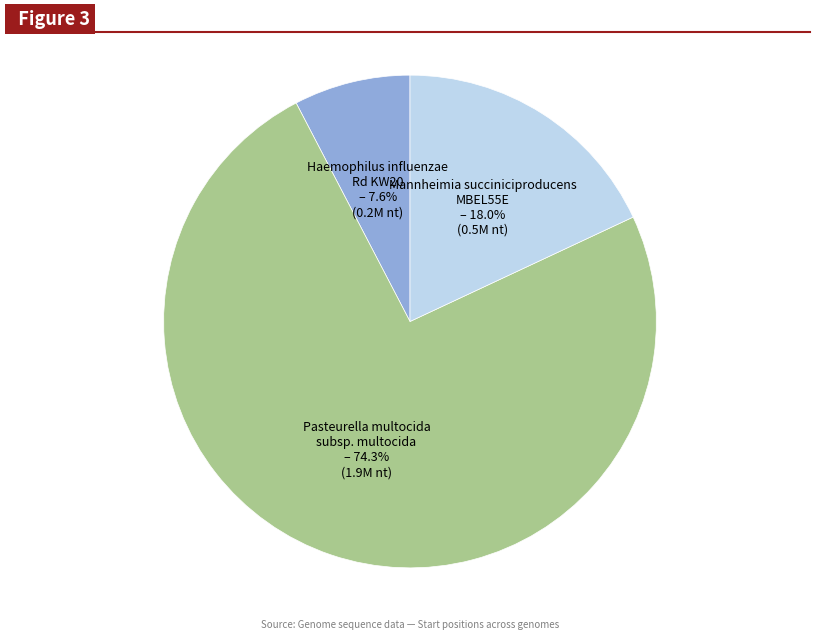

Does any single category account for the majority?

Yes